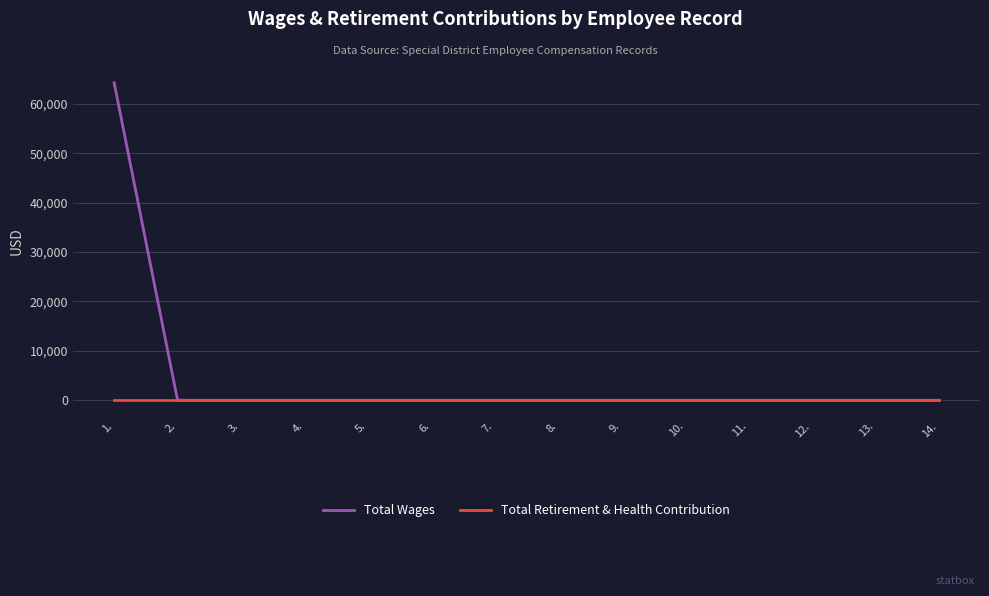

The value of Total Wages at 14. is 0. True or false?

True